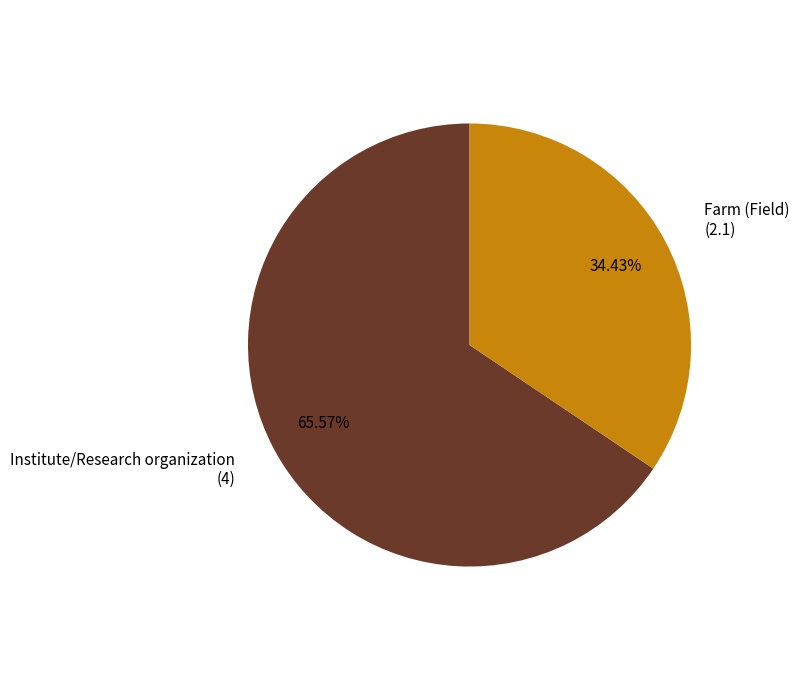

Does any single category account for the majority?

Yes